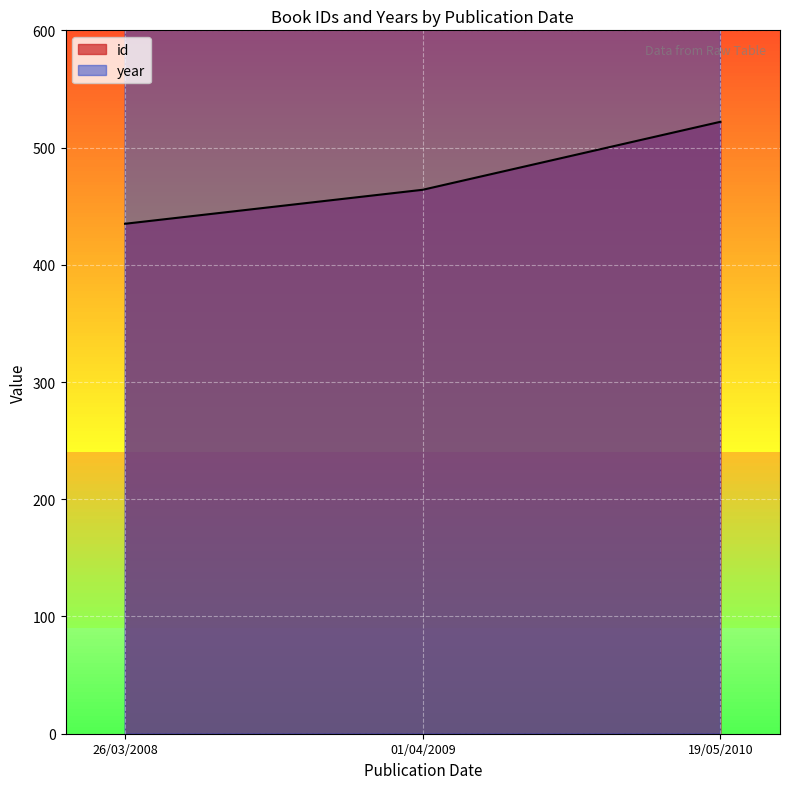

What is the average value of the year series?

2009